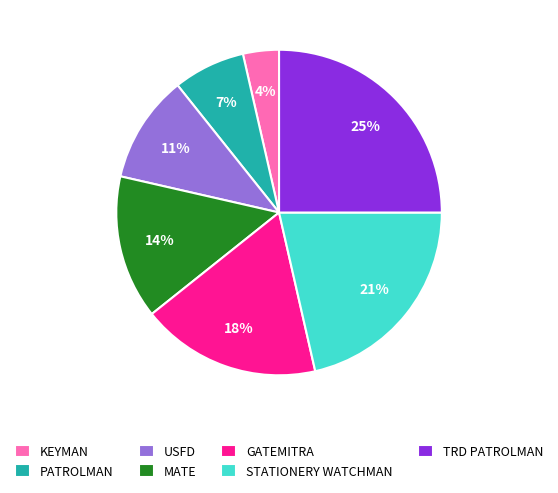

How many slices are in this pie chart?

7